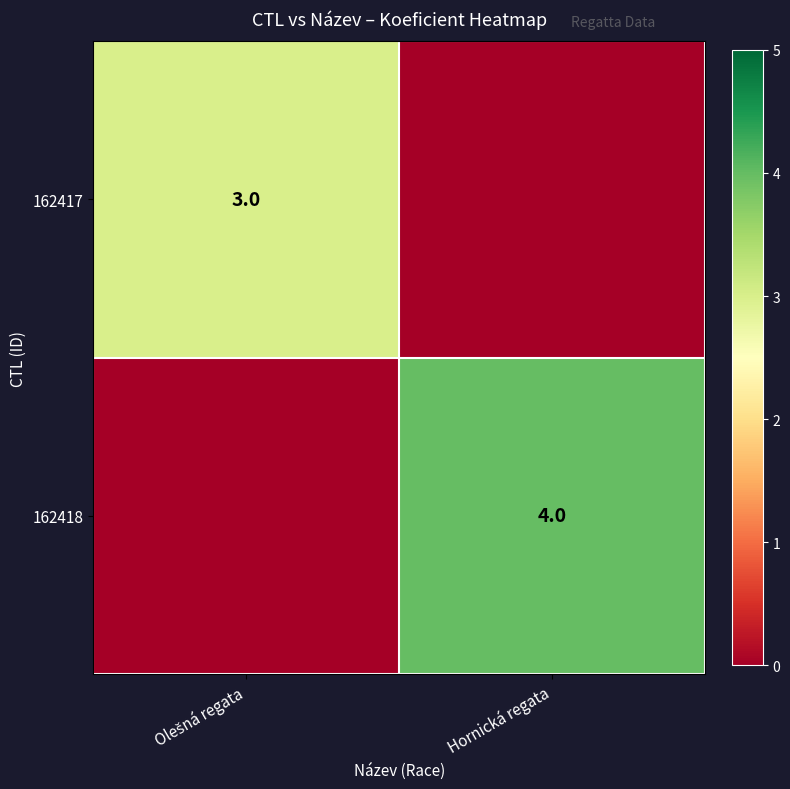

True or false: 162418 has a value of 4 at Hornická regata.

True